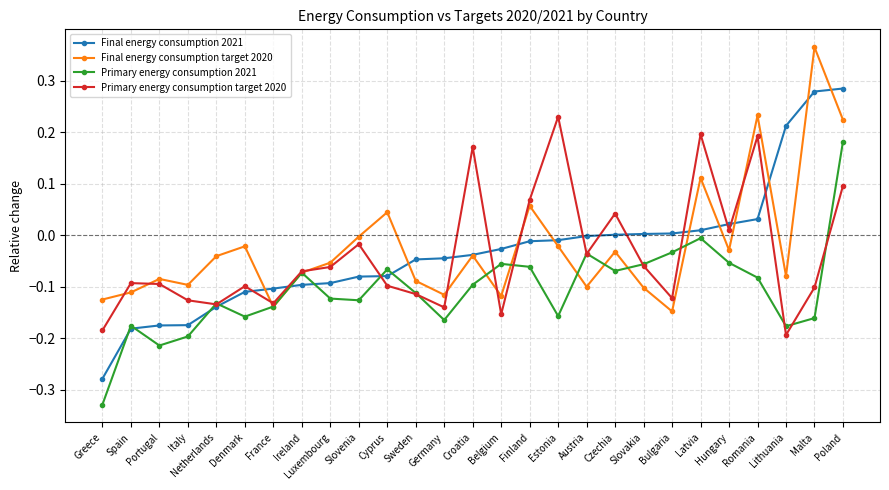

True or false: Primary energy consumption 2021 has a value of -0.0 at Denmark.

False